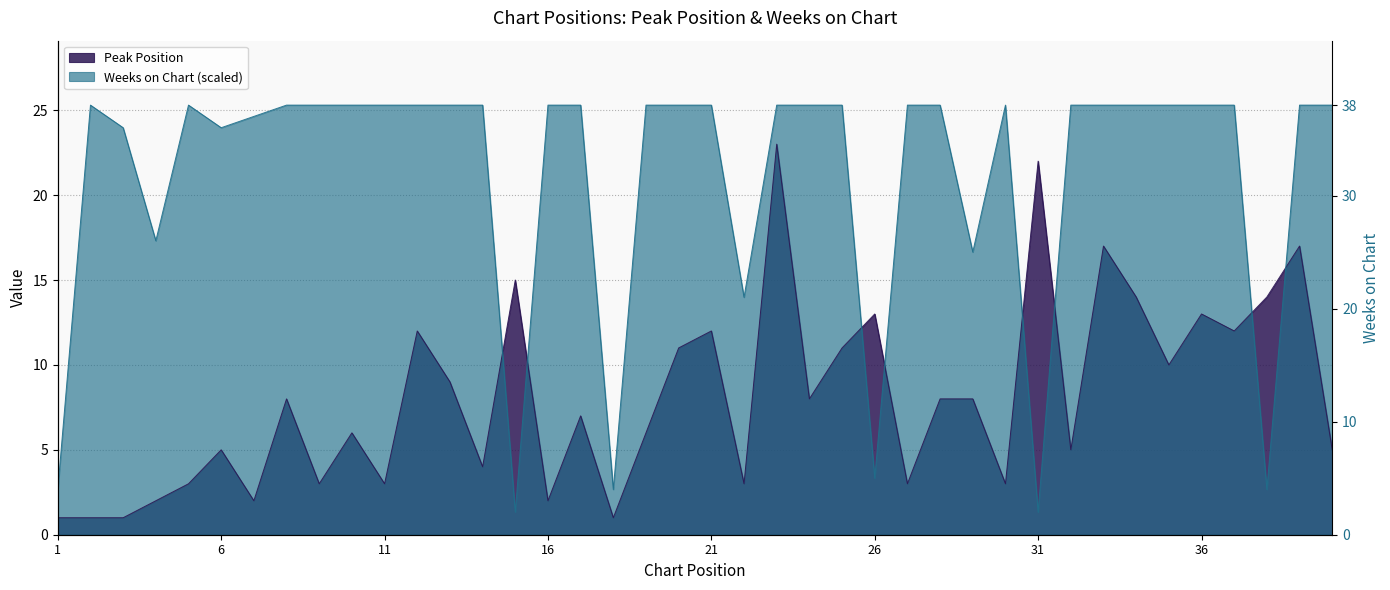

Is the value of Peak Position at 2 greater than the value of Weeks on Chart at 29?

No